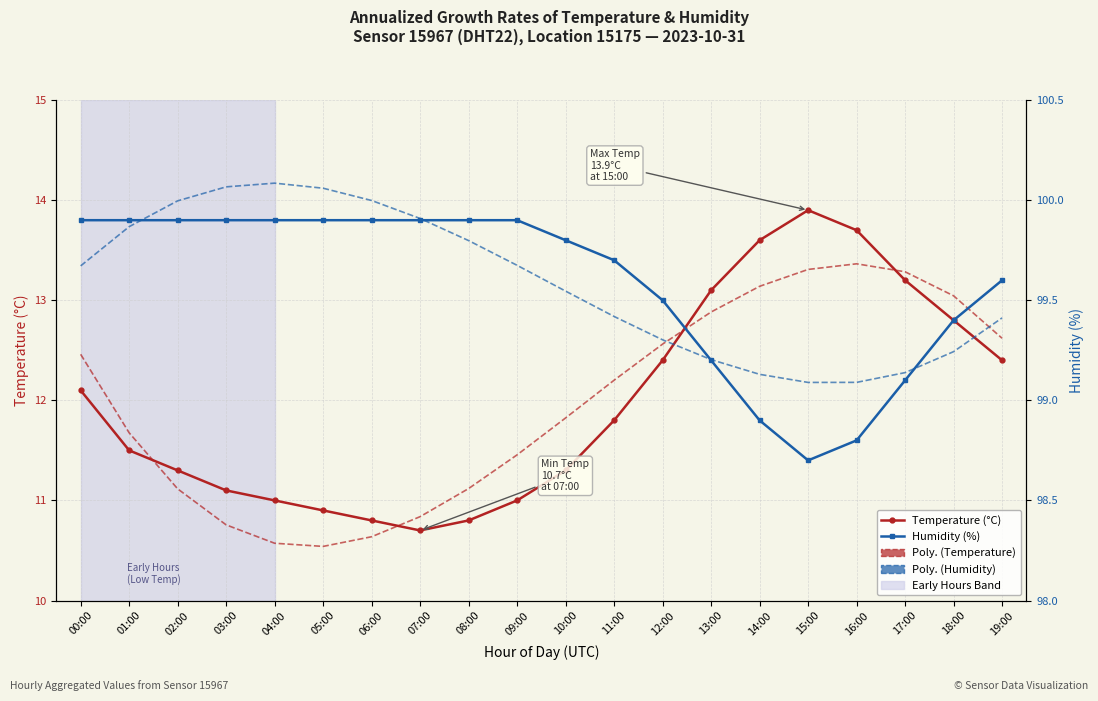

At how many categories does at least one series exceed 99?

20